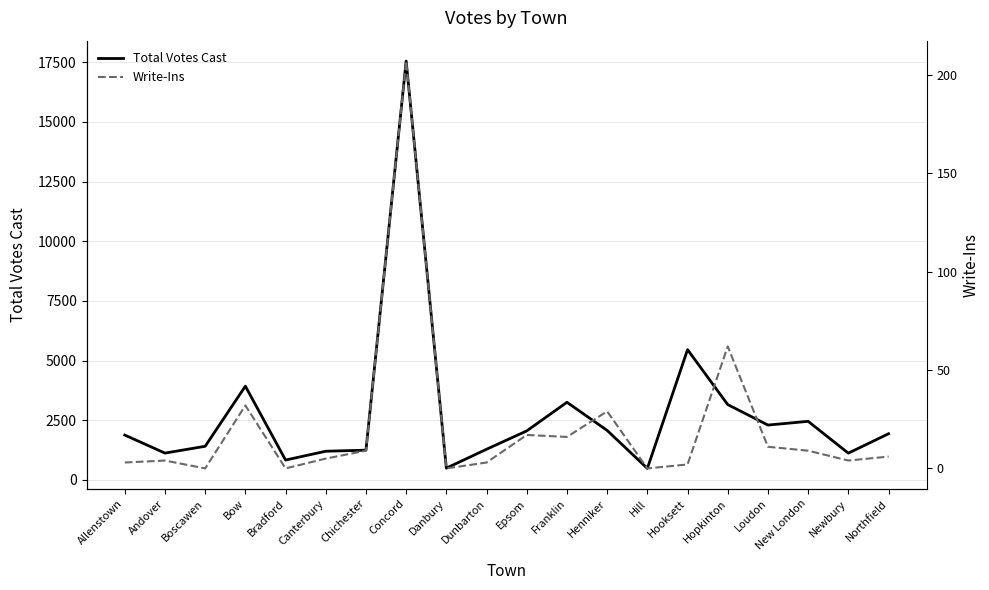

Rank the series by their maximum value, from highest to lowest.

Total Votes Cast, Write-Ins